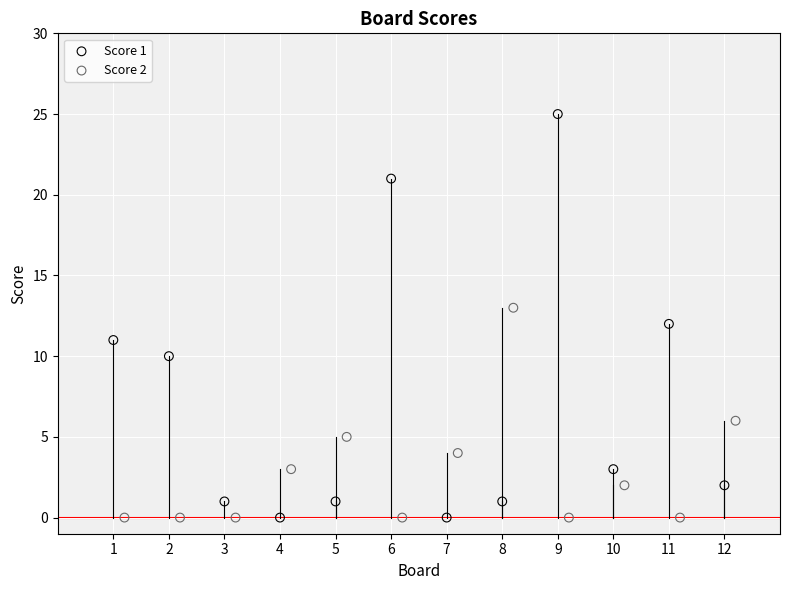

Which series has the widest spread of Y values?

Score 1